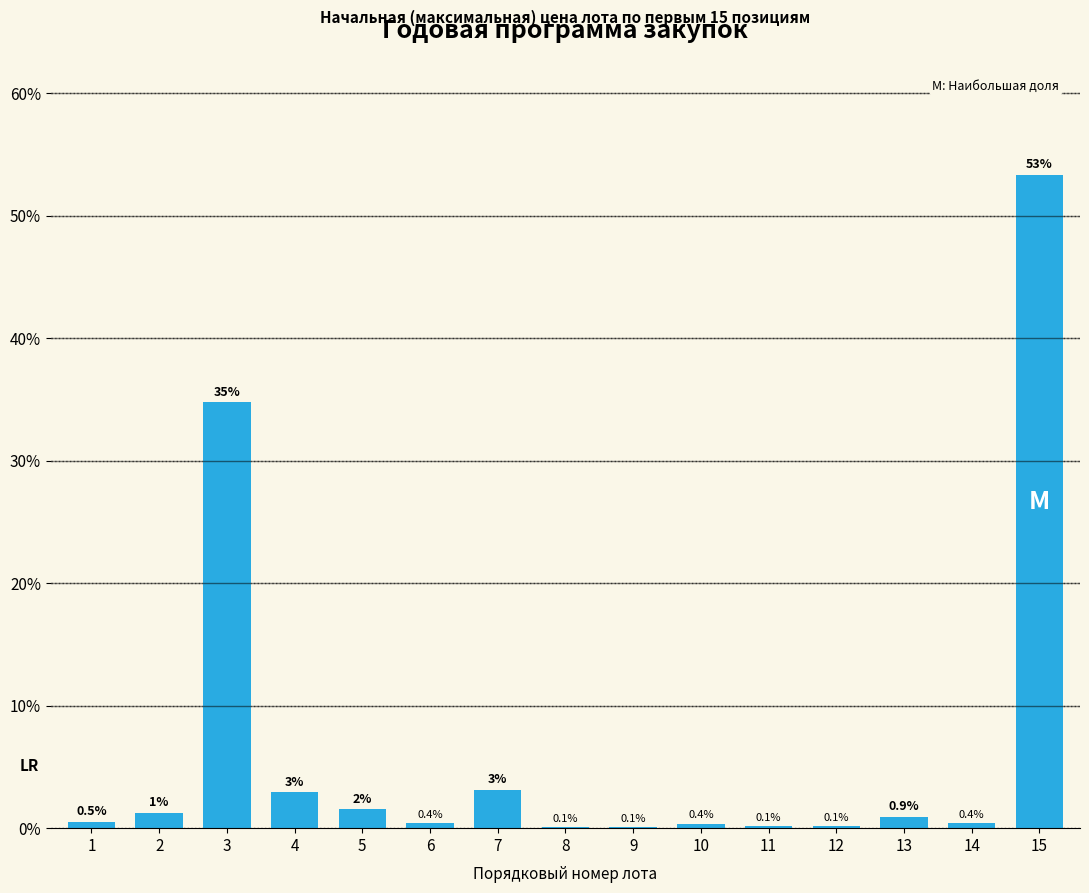

The chart shows a value of 0.1 at 9. True or false?

True